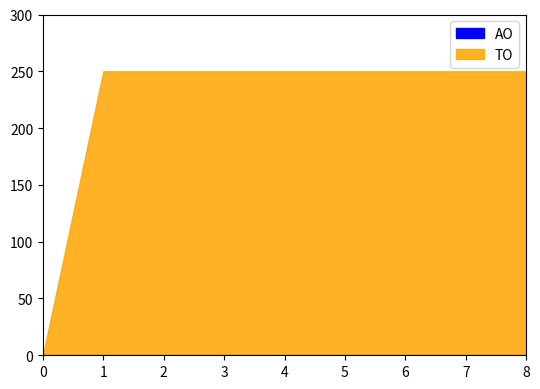

Reading left to right, list all the values displayed in this chart.

TO: 0	250	250	250	250	250	250	250	250
AO: 0	0	0	0	0	0	0	0	0